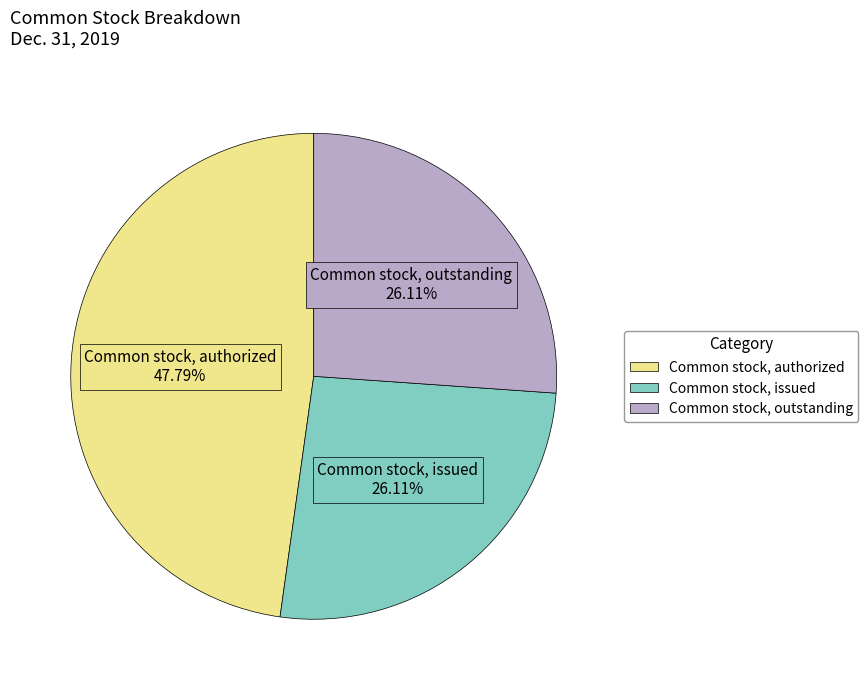

What is the largest slice in the pie chart?

Common stock, authorized